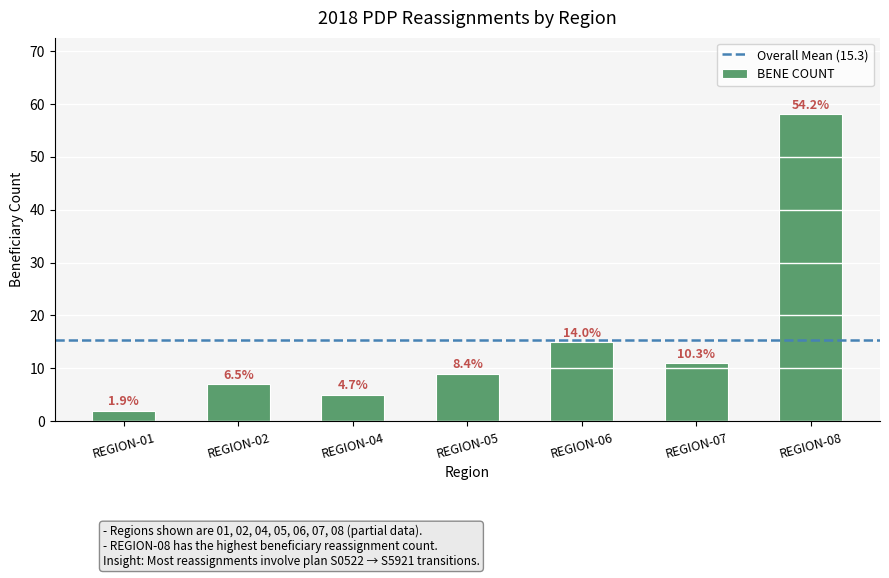

The chart shows a value of 15 at REGION-06. True or false?

True